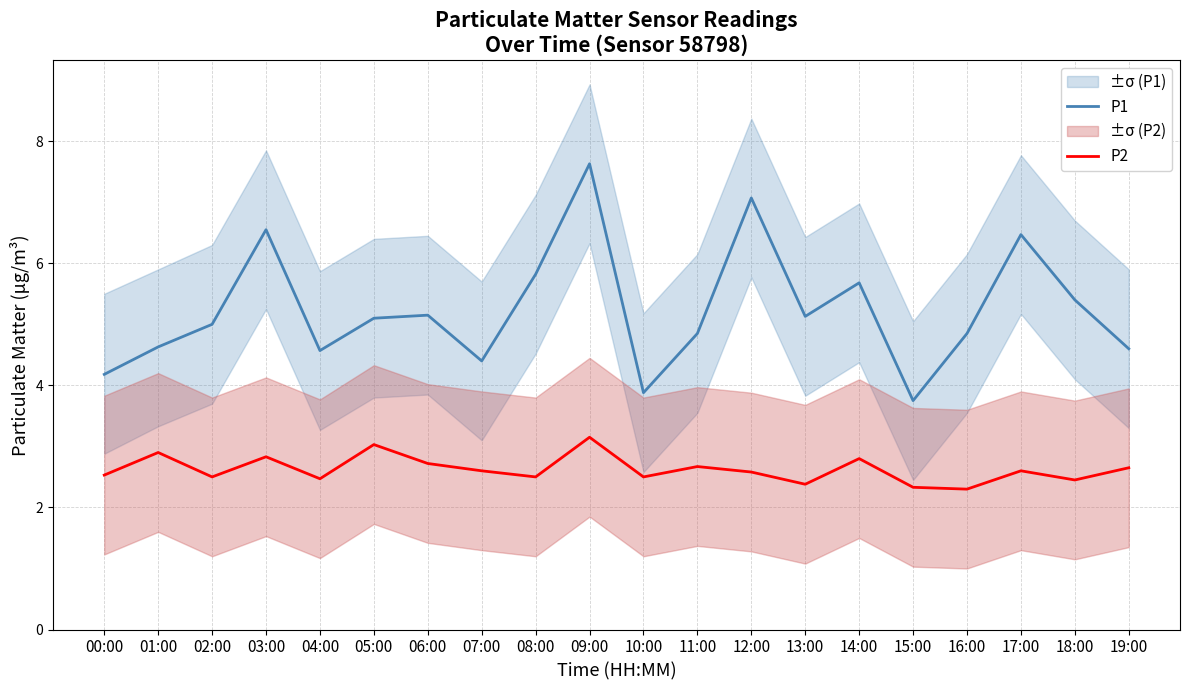

Rank the series at 01:00 from lowest to highest value.

P2, P1